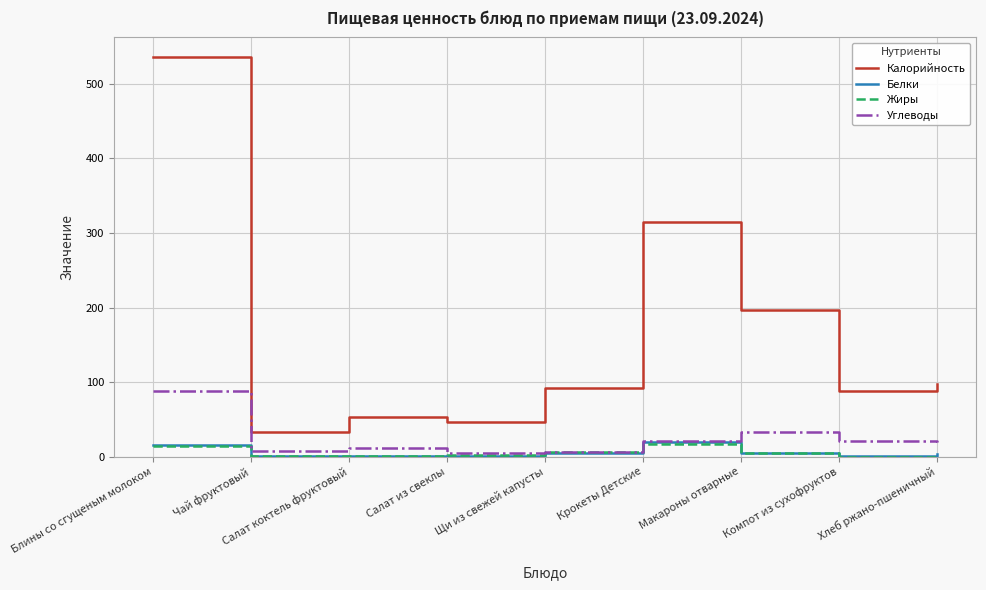

What is the spread (max minus min) of values at Чай фруктовый?

32.2